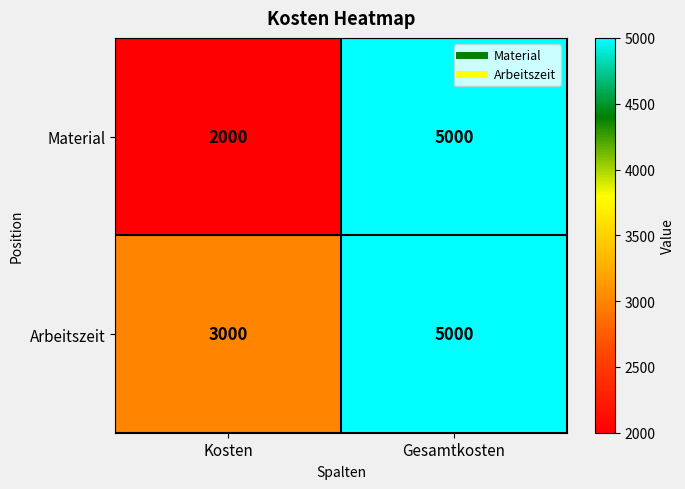

List the labels in order of Material value, largest first.

Gesamtkosten, Kosten